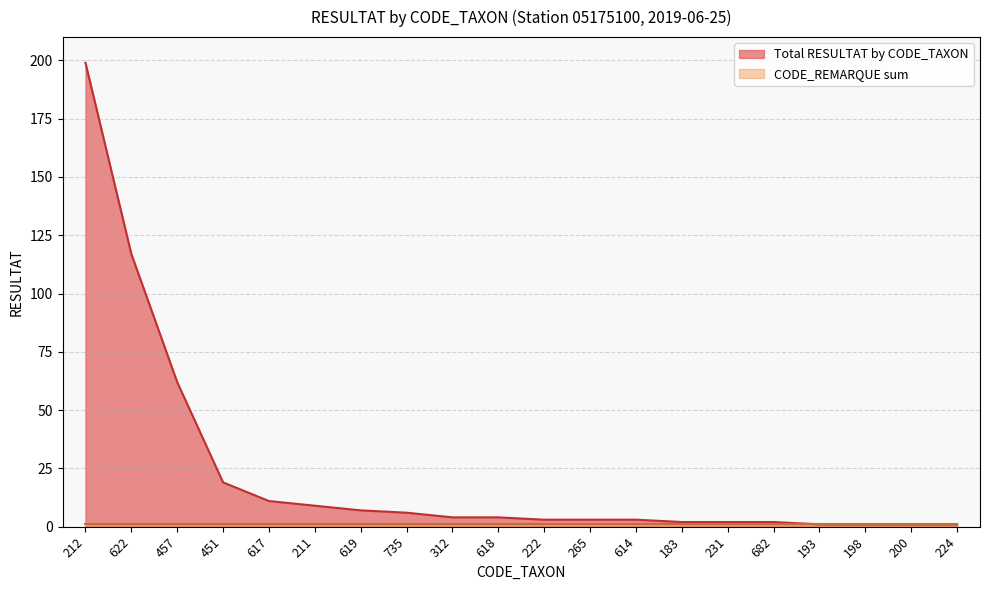

At which label does the data first exceed 4?

212